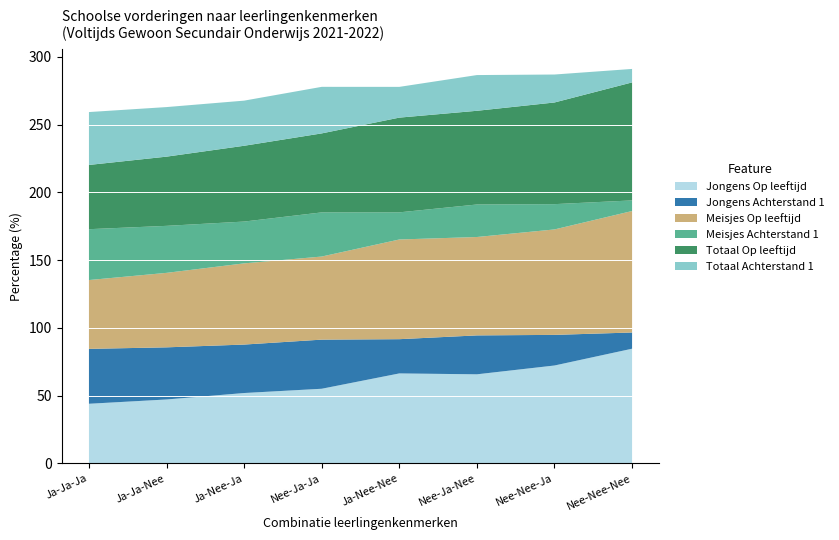

Reading left to right, extract all data points from this chart.

Jongens Op leeftijd: 44.0	47.2	51.9	55.1	66.4	65.7	72.2	84.6
Jongens Achterstand 1: 40.5	38.5	35.8	36.2	25.3	28.7	22.6	12.0
Meisjes Op leeftijd: 50.8	55.0	59.9	61.3	73.5	72.6	77.8	89.6
Meisjes Achterstand 1: 37.5	34.7	30.9	32.6	20.0	24.0	18.7	7.8
Totaal Op leeftijd: 47.4	51.1	55.9	58.3	69.9	69.1	75.0	87.1
Totaal Achterstand 1: 39.0	36.6	33.3	34.4	22.7	26.4	20.6	9.9